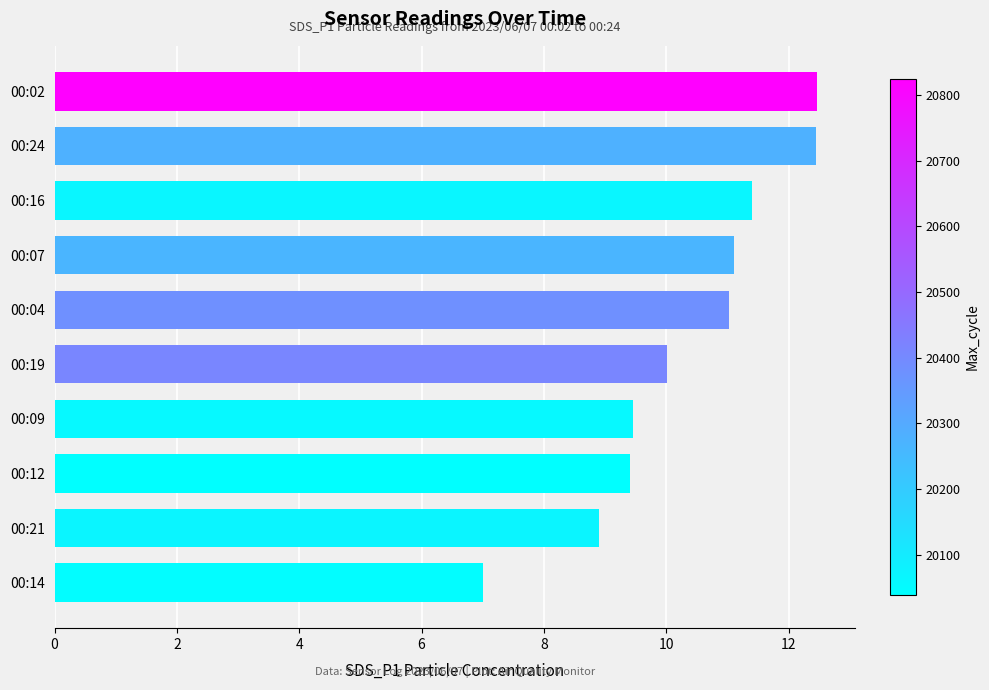

Approximately how many times larger is the value at 00:04 compared to 00:14?

1.6